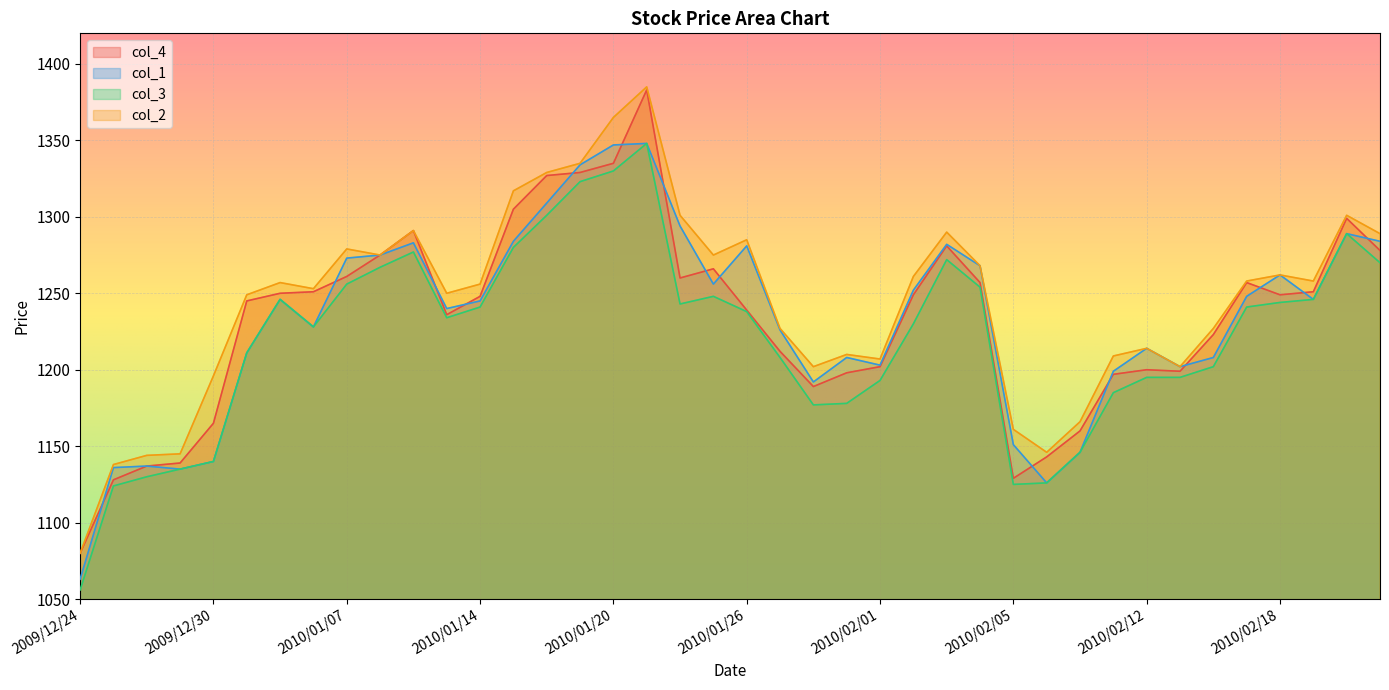

Does the chart display data point markers on the line(s)?

No